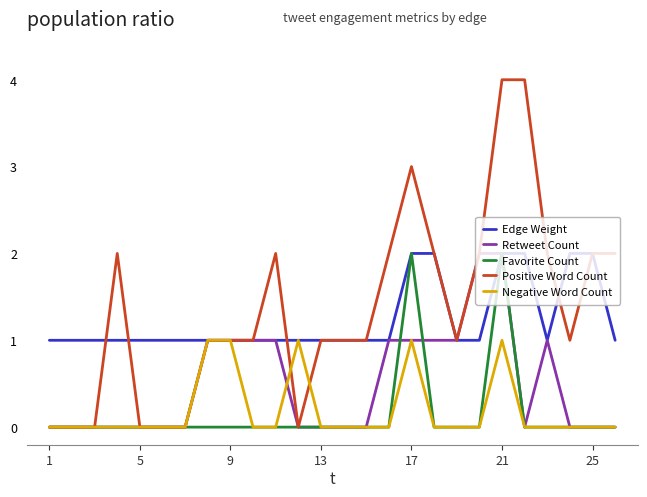

What is the greatest value displayed?

4